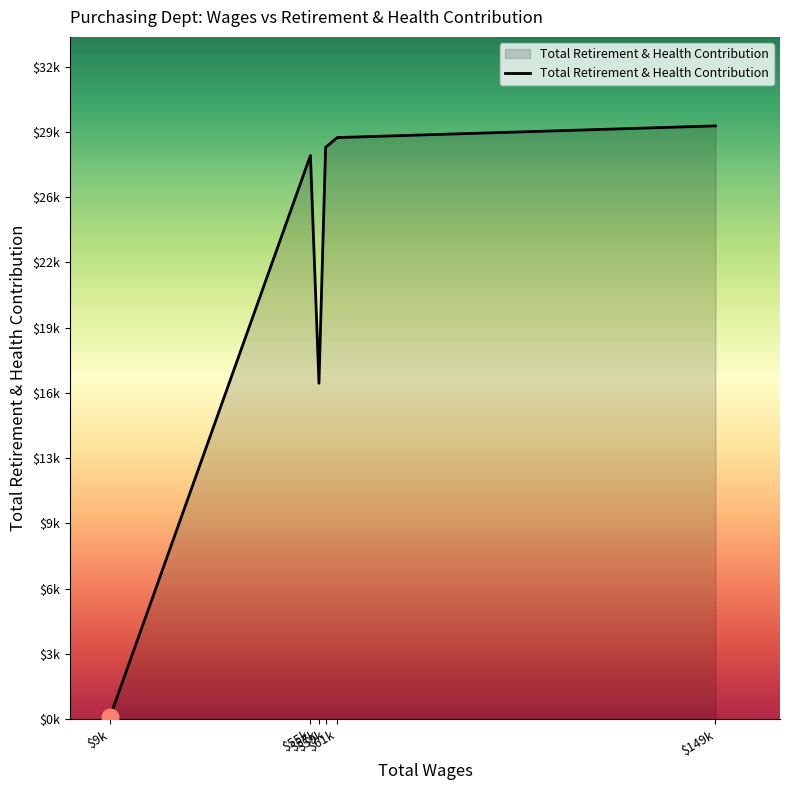

How many lines are shown in the chart?

1